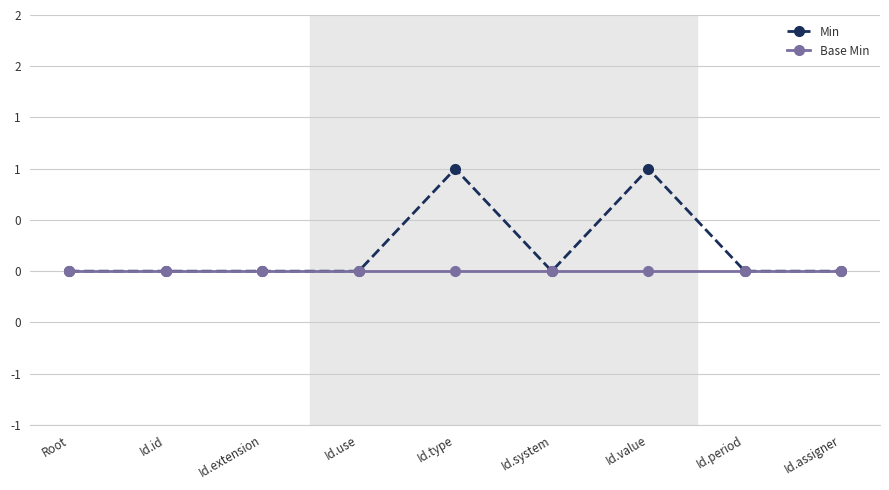

Is this an area chart (filled region under the line)?

No